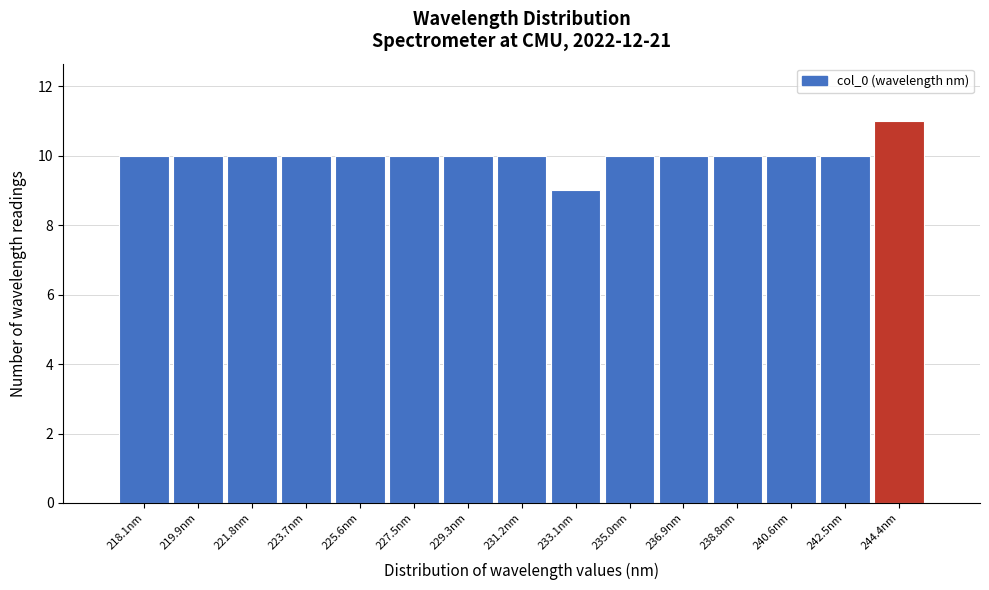

Reading right to left, extract all data points from this chart.

11	10	10	10	10	10	9	10	10	10	10	10	10	10	10